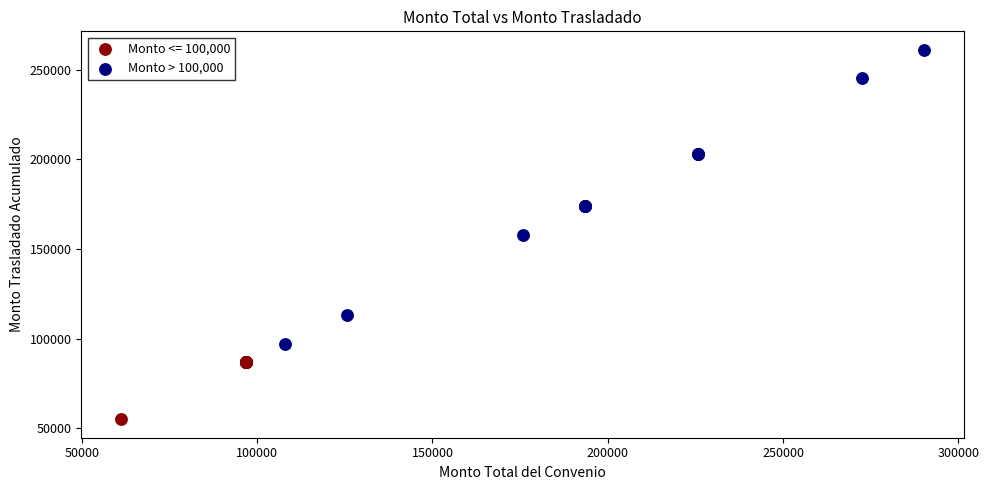

Which series contains the highest Y value?

Monto > 100,000